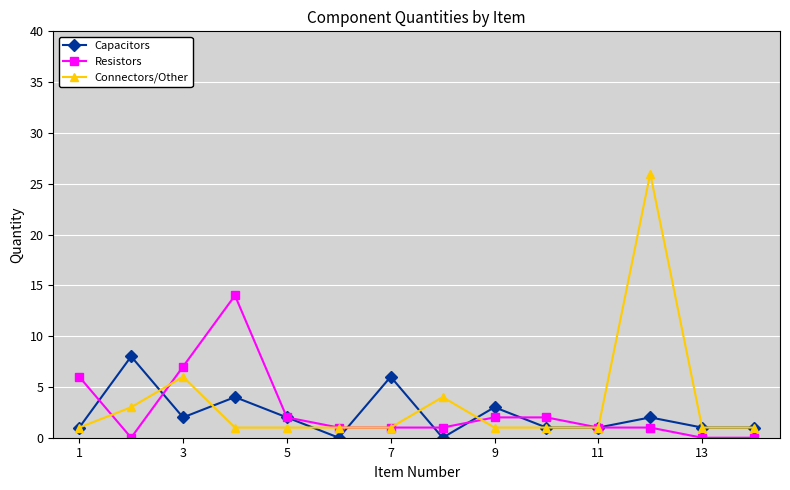

List the series in order of their peak value, highest first.

Connectors/Other, Resistors, Capacitors